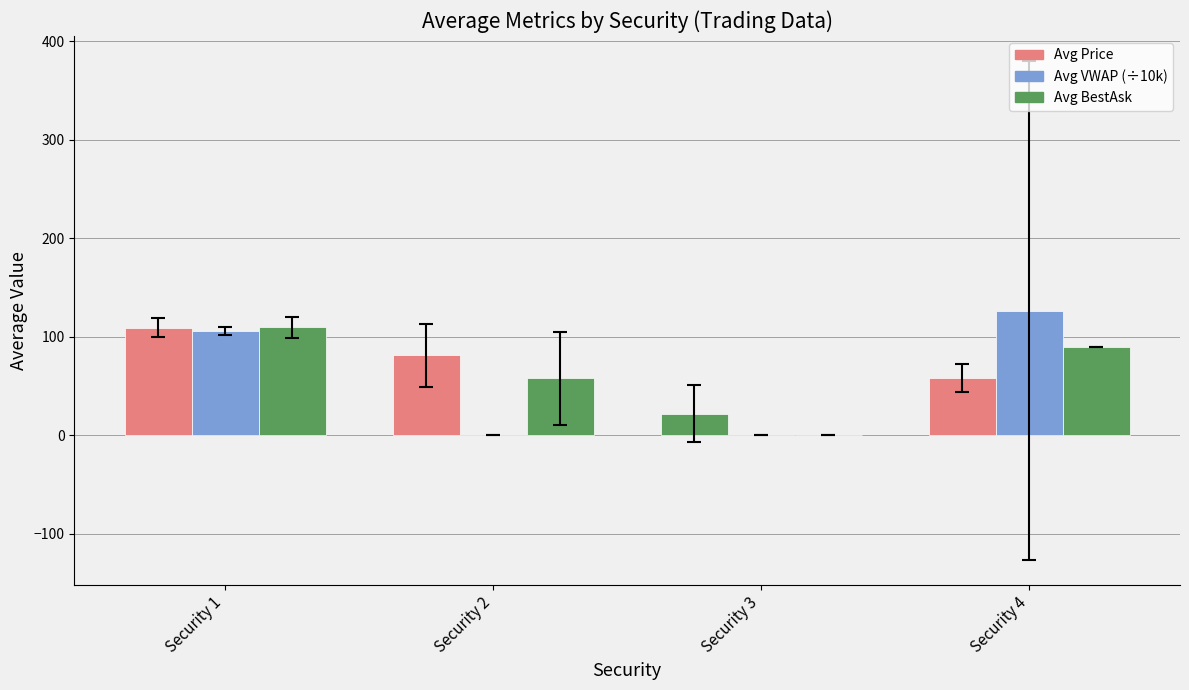

The value of Avg BestAsk at Security 3 is 0.0. True or false?

True